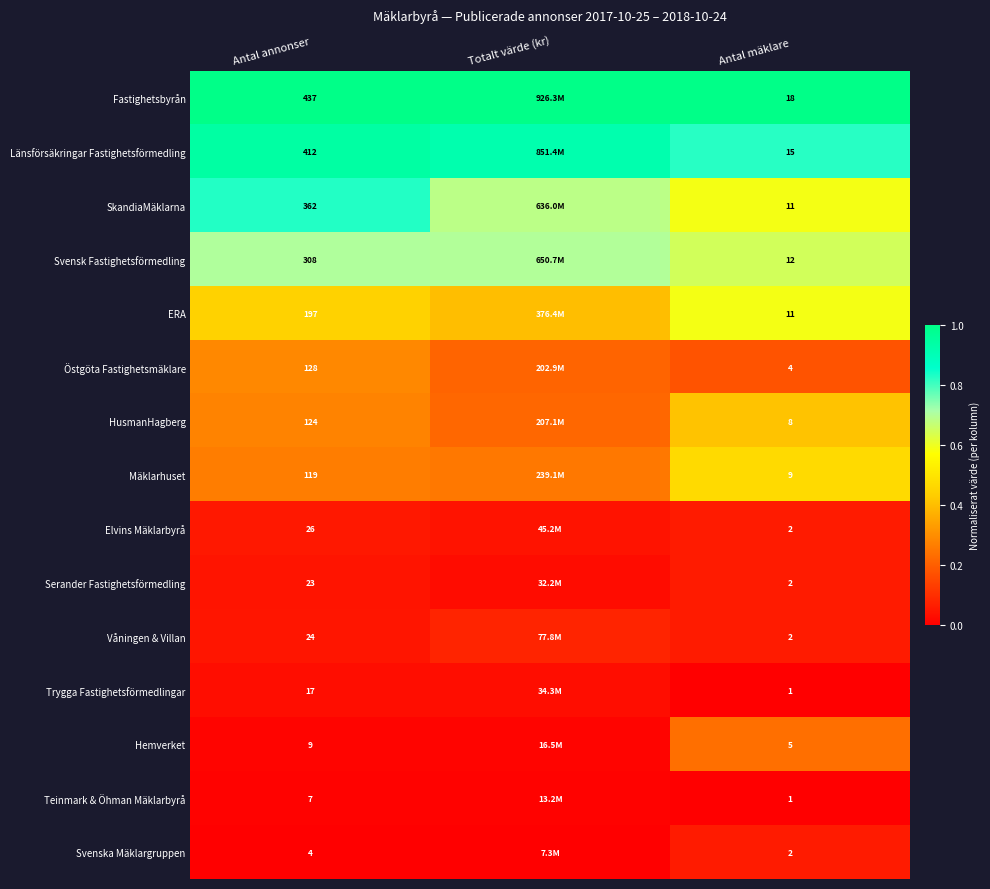

Is the value of Svenska Mäklargruppen at Antal annonser greater than the value of Hemverket at Antal mäklare?

No